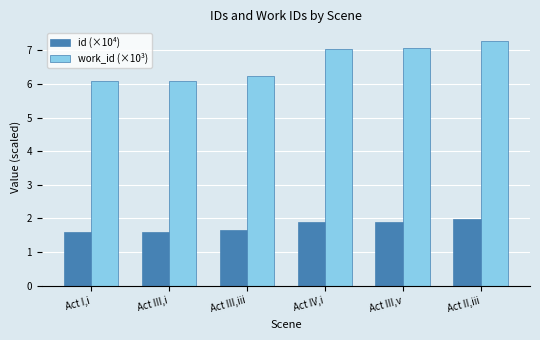

Which series changed the most between Act III,iii and Act IV,i?

work_id (×10³)